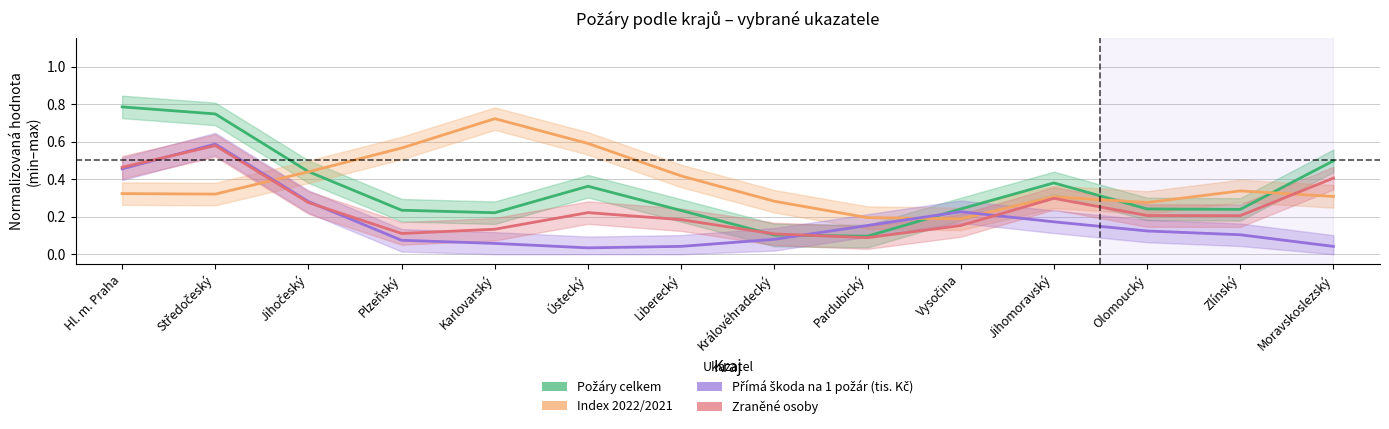

What is the difference between the Index 2022/2021 values at Jihočeský and Moravskoslezský?

0.1